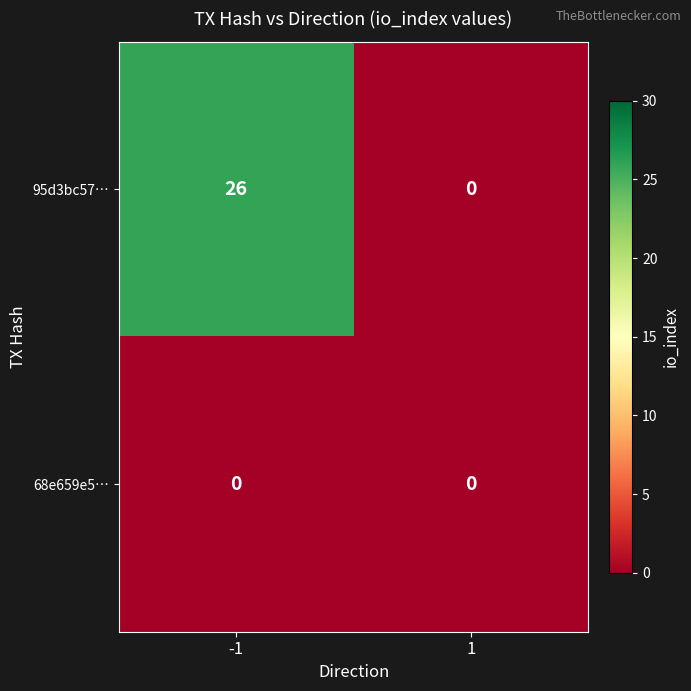

The 95d3bc57… series shows 26 at -1. True or false?

True